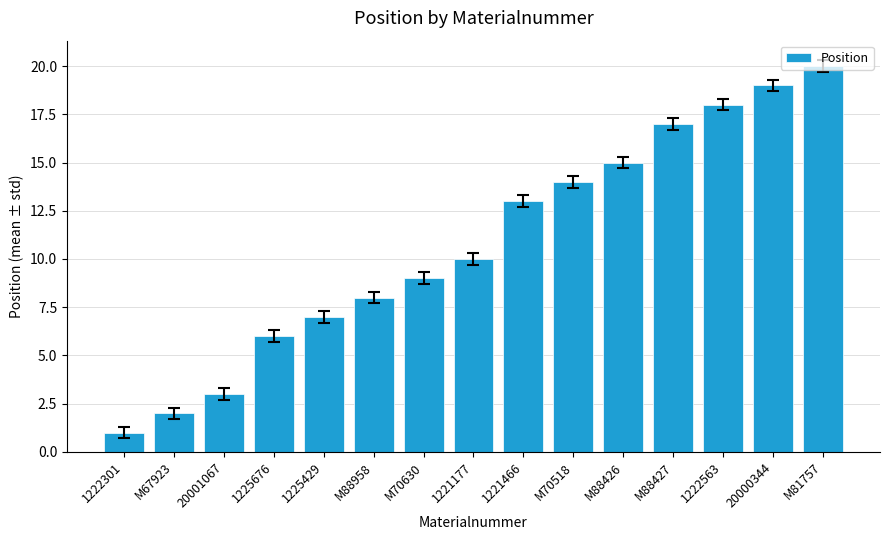

What is the approximate value at M88426?

15